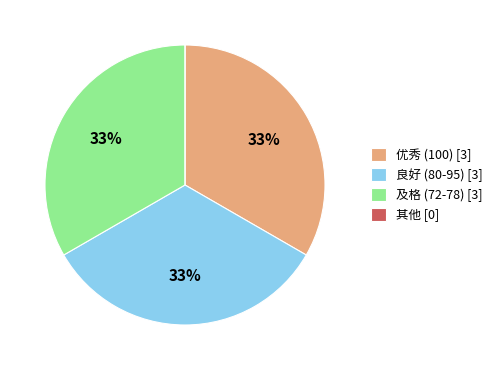

True or false: 及格 (72-78) [3] accounts for 39% of the total.

False